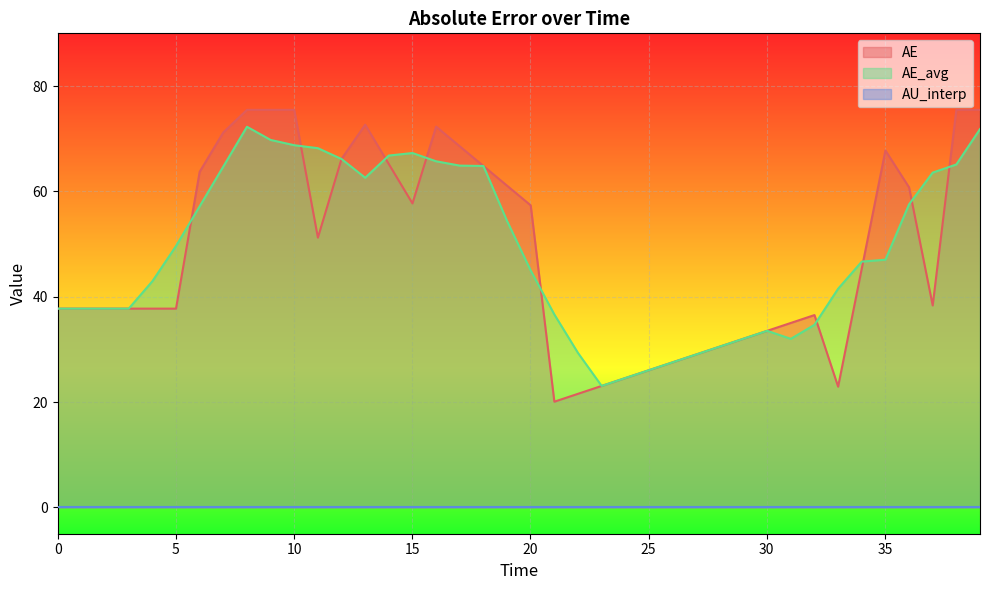

Which series has the widest spread of values?

AE